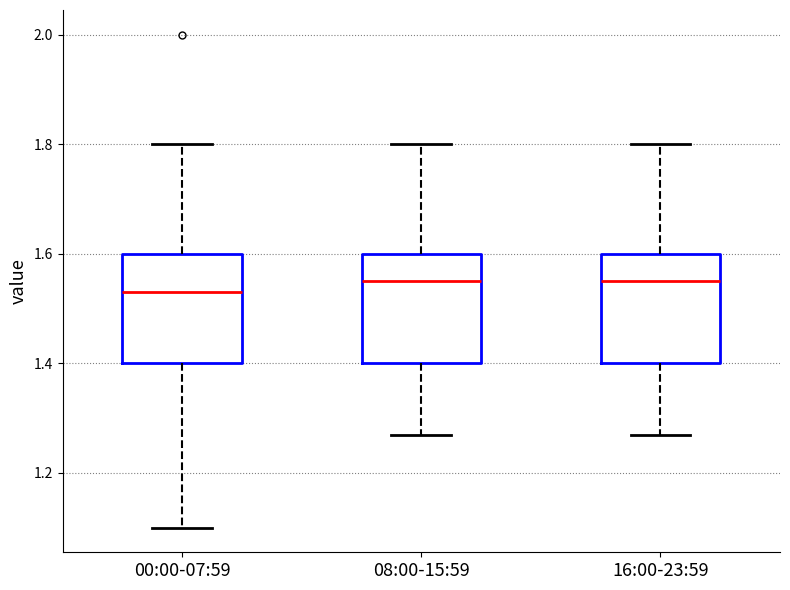

Where is the lower edge of the box for 08:00-15:59 on the y-axis? The values are not printed on the chart, so give them approximately, as read against the axis.

1.40